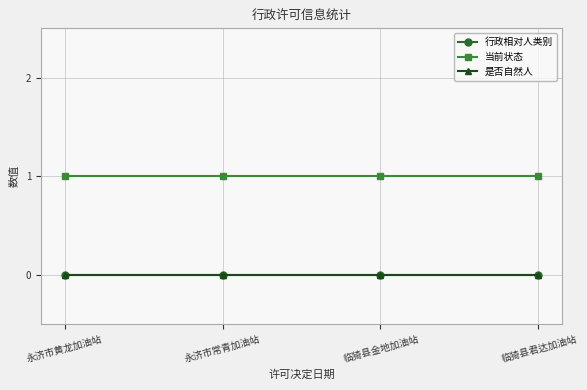

True or false: 行政相对人类别 has more than 1 interior local peaks.

False